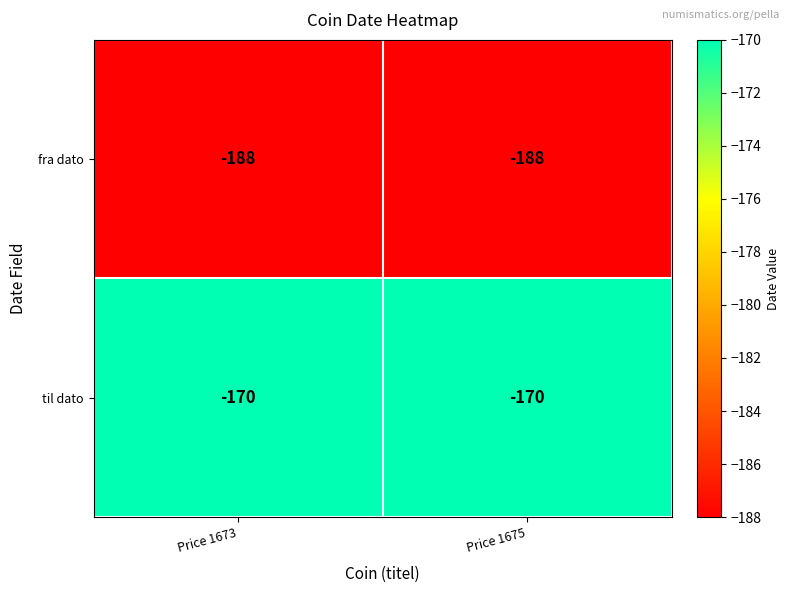

List the series in order of their peak value, lowest first.

fra dato, til dato